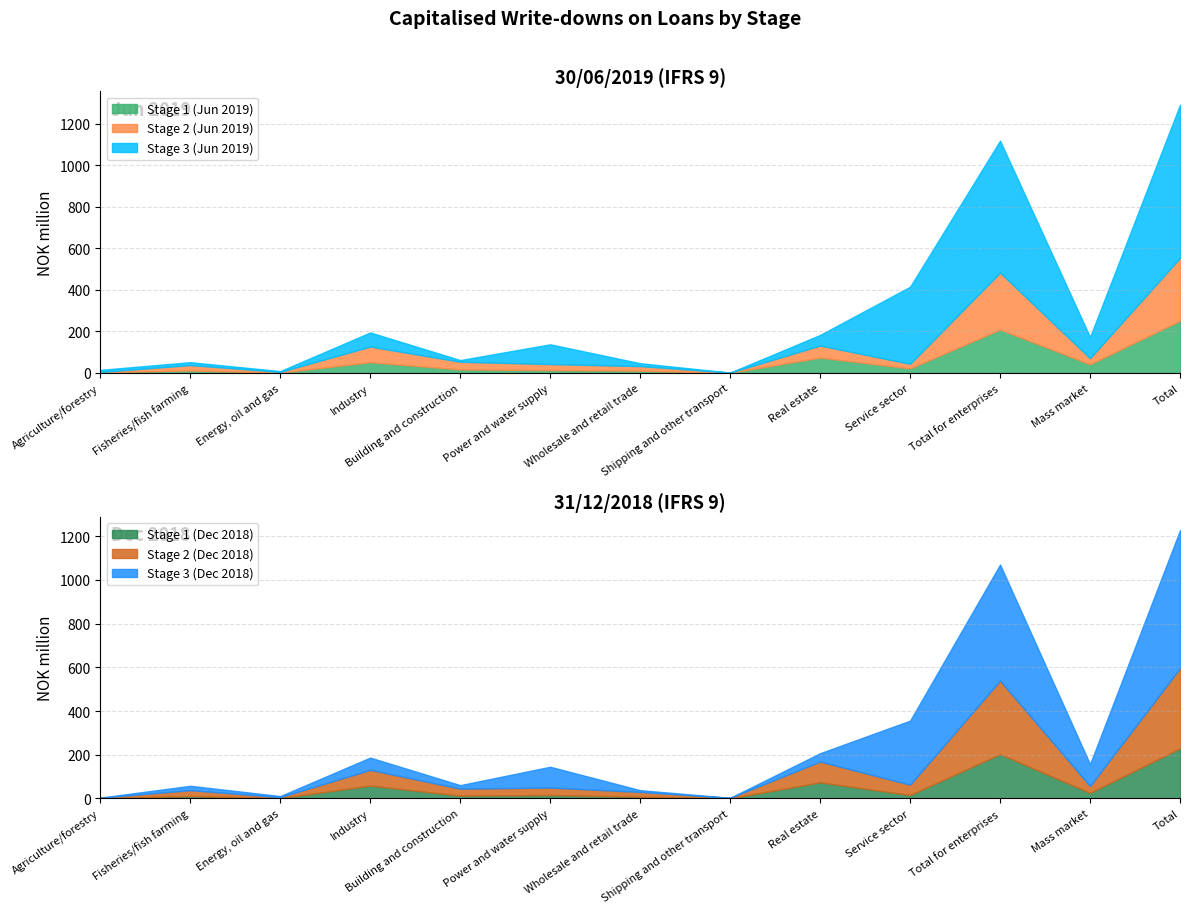

What are all the series names shown in the legend?

Stage 1 (Jun 2019), Stage 2 (Jun 2019), Stage 3 (Jun 2019), Stage 1 (Dec 2018), Stage 2 (Dec 2018), Stage 3 (Dec 2018)